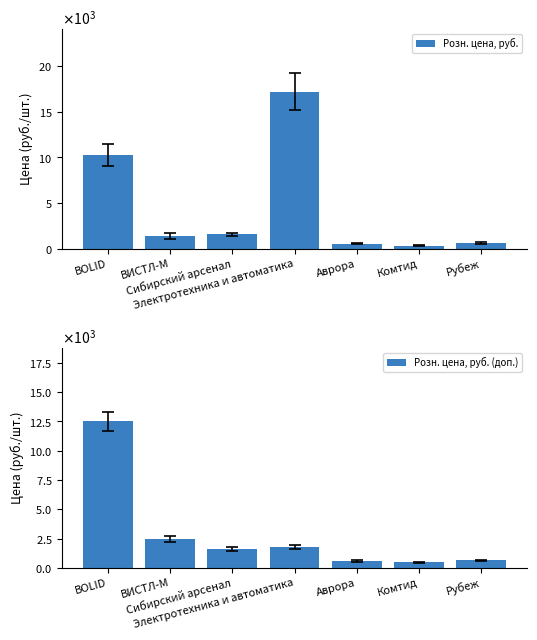

What is the sum of the Розн. цена, руб. (доп.) values at Рубеж and Сибирский арсенал?

2218.0